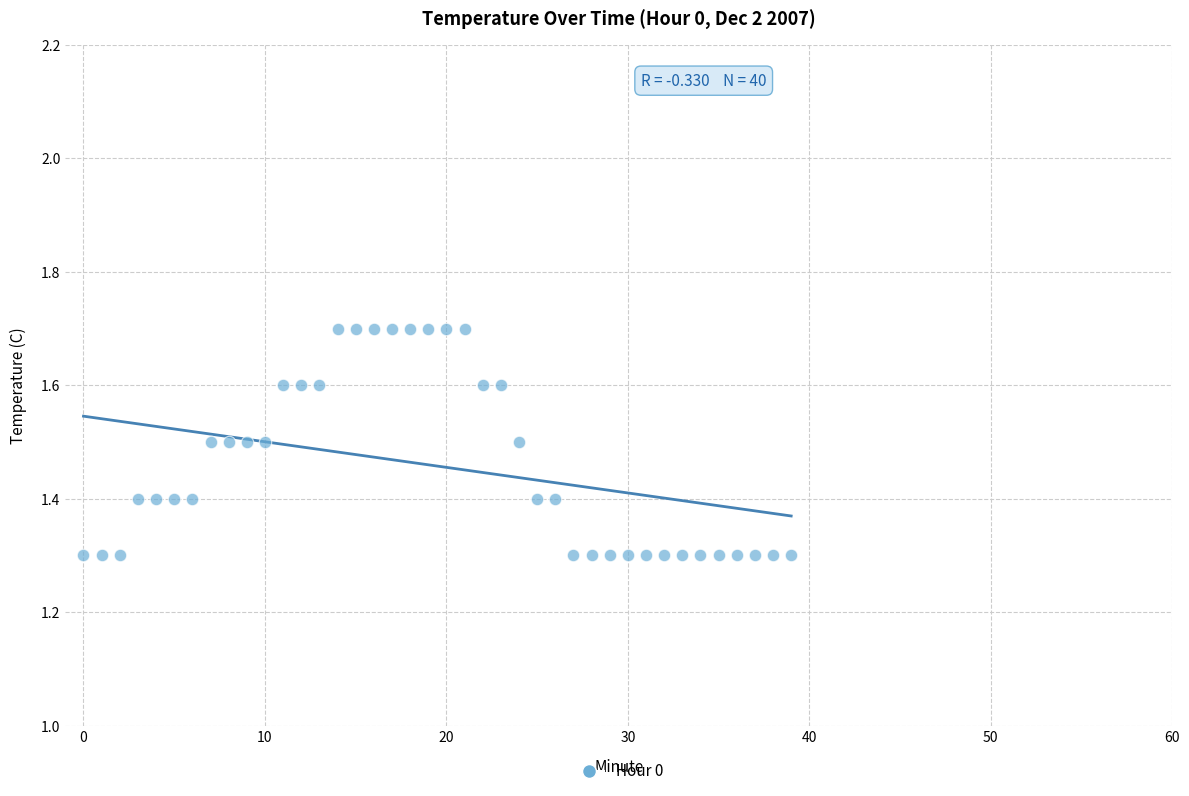

What is the range of Y values (max minus min)?

0.4